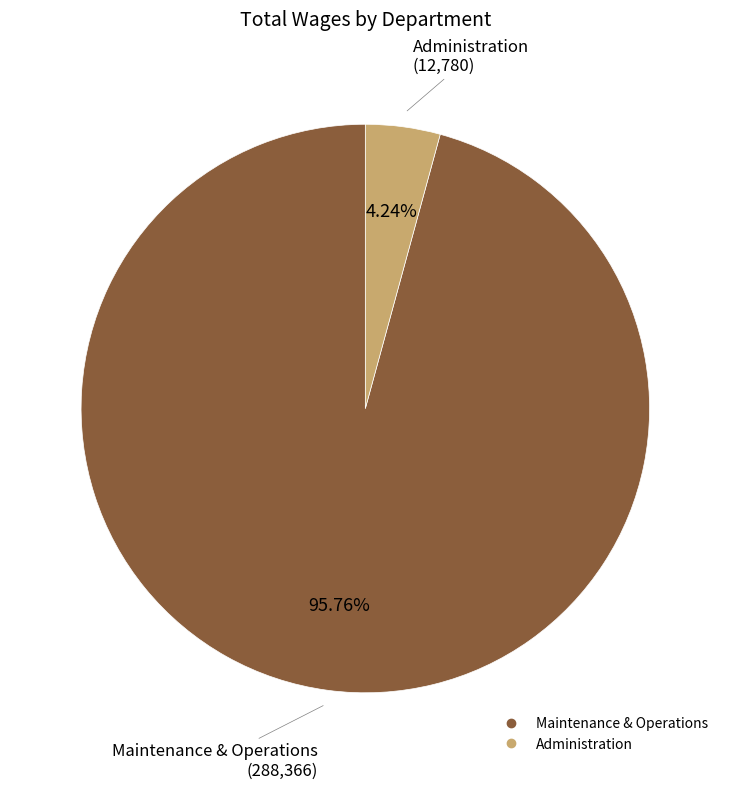

To the nearest percent, what portion does Administration represent?

4%